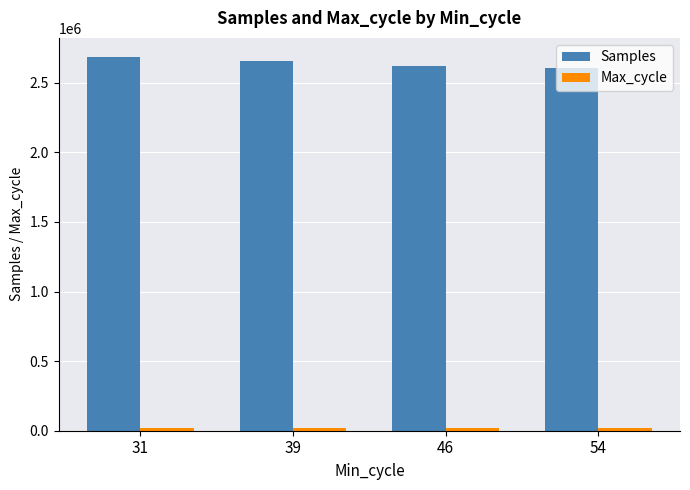

What is the highest value of the Samples series?

2687926.5